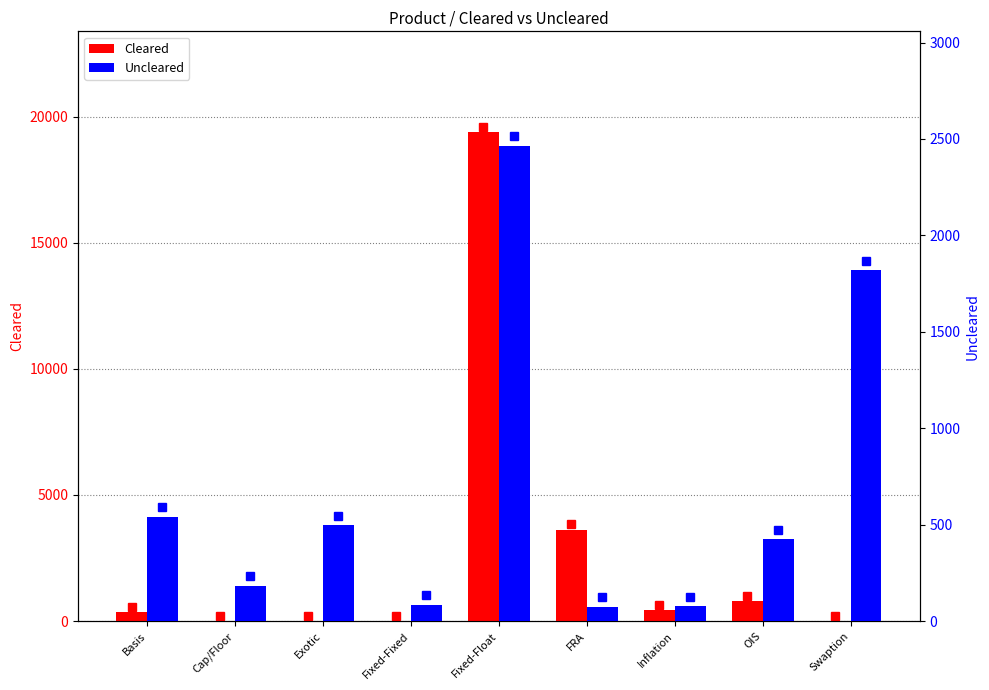

Between Swaption and Fixed-Fixed, which is larger?

Swaption